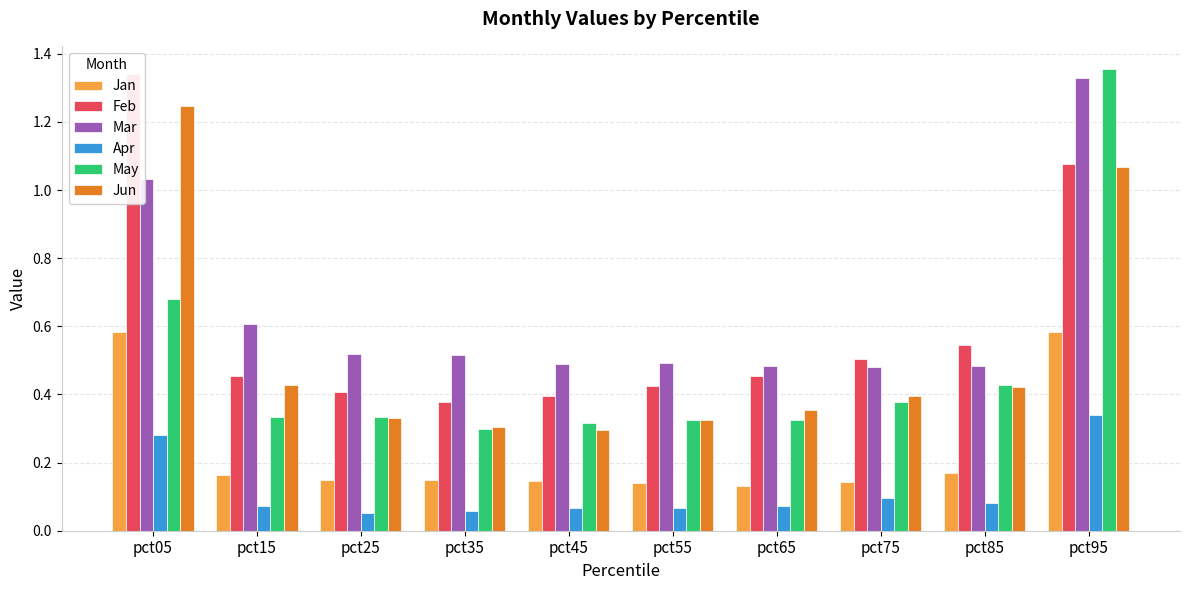

Between pct45 and pct65, which series saw the biggest shift?

Jun